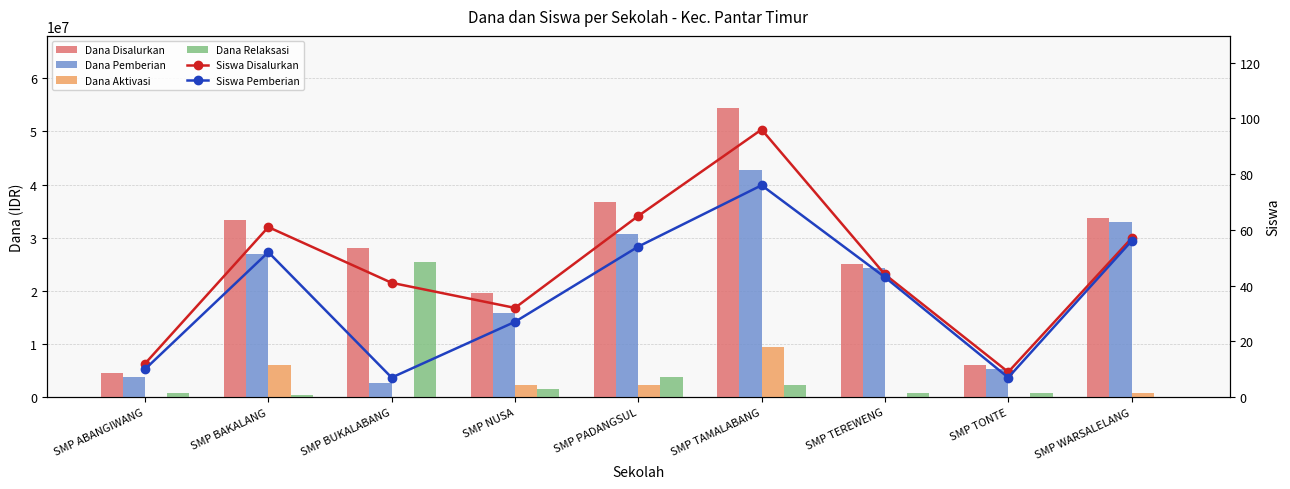

Does the chart contain stacked bars?

No